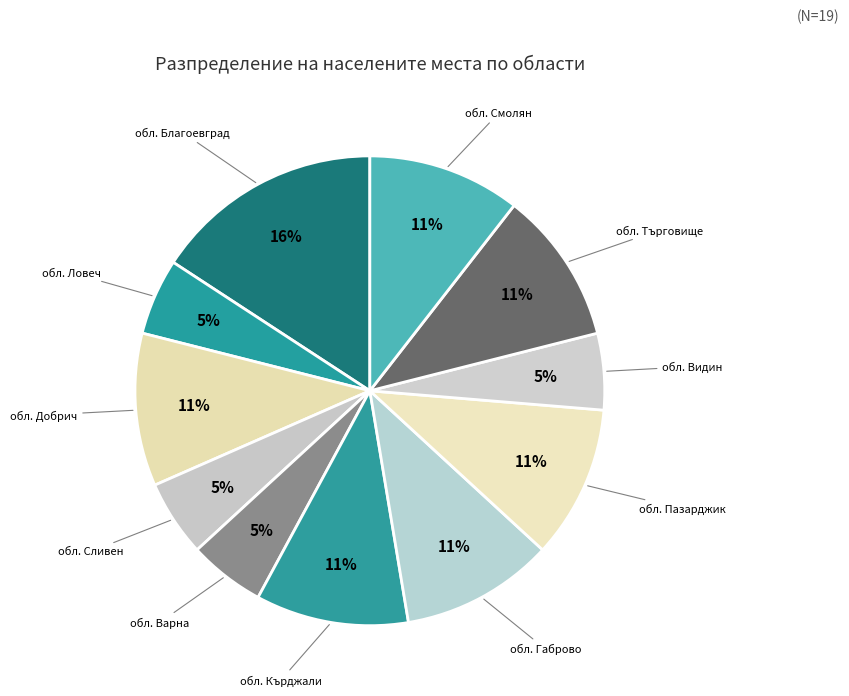

Is обл. Кърджали the majority of the pie?

No